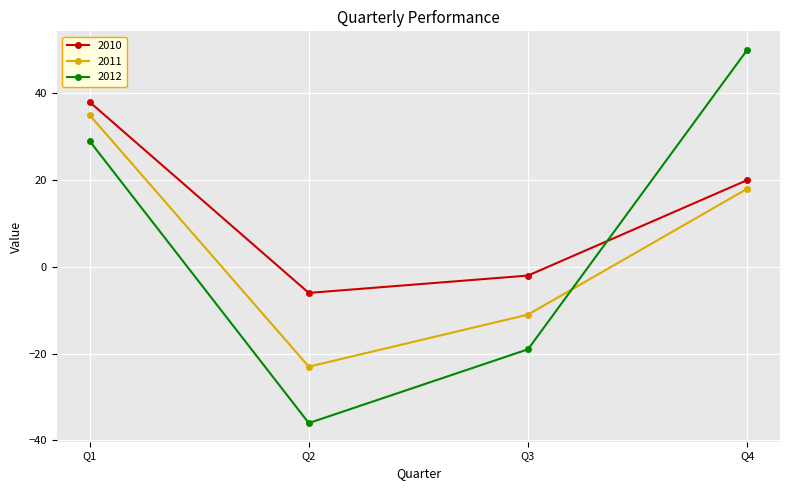

What is the sum of all 2011 values?

19